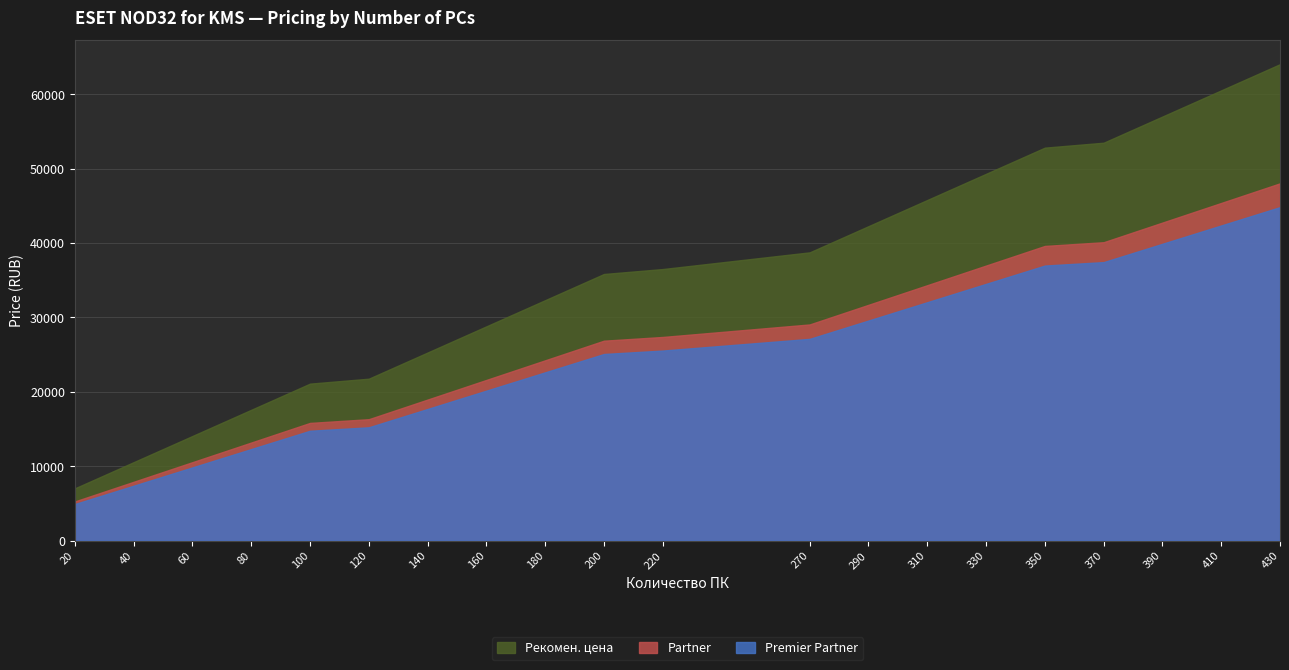

How many lines are shown in the chart?

3